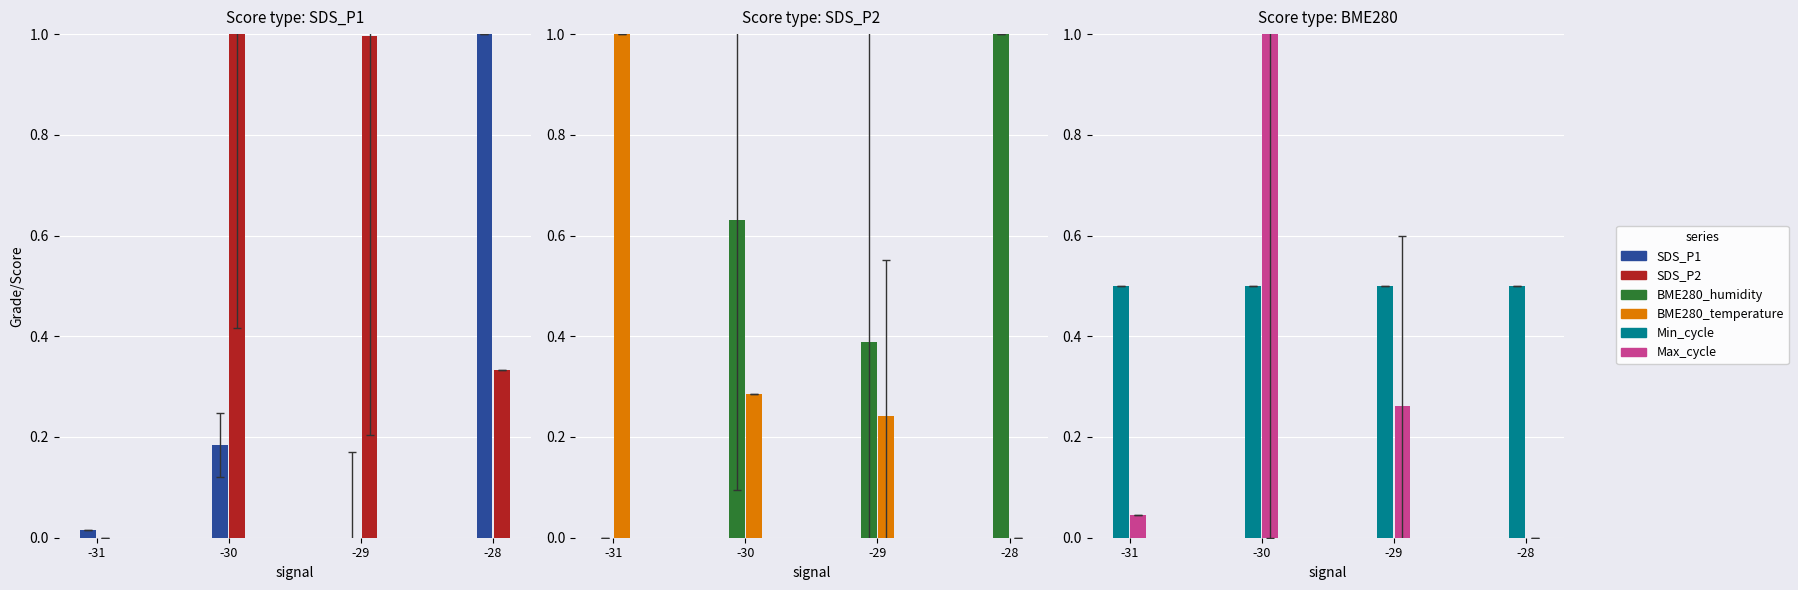

Does the chart contain any negative values?

No